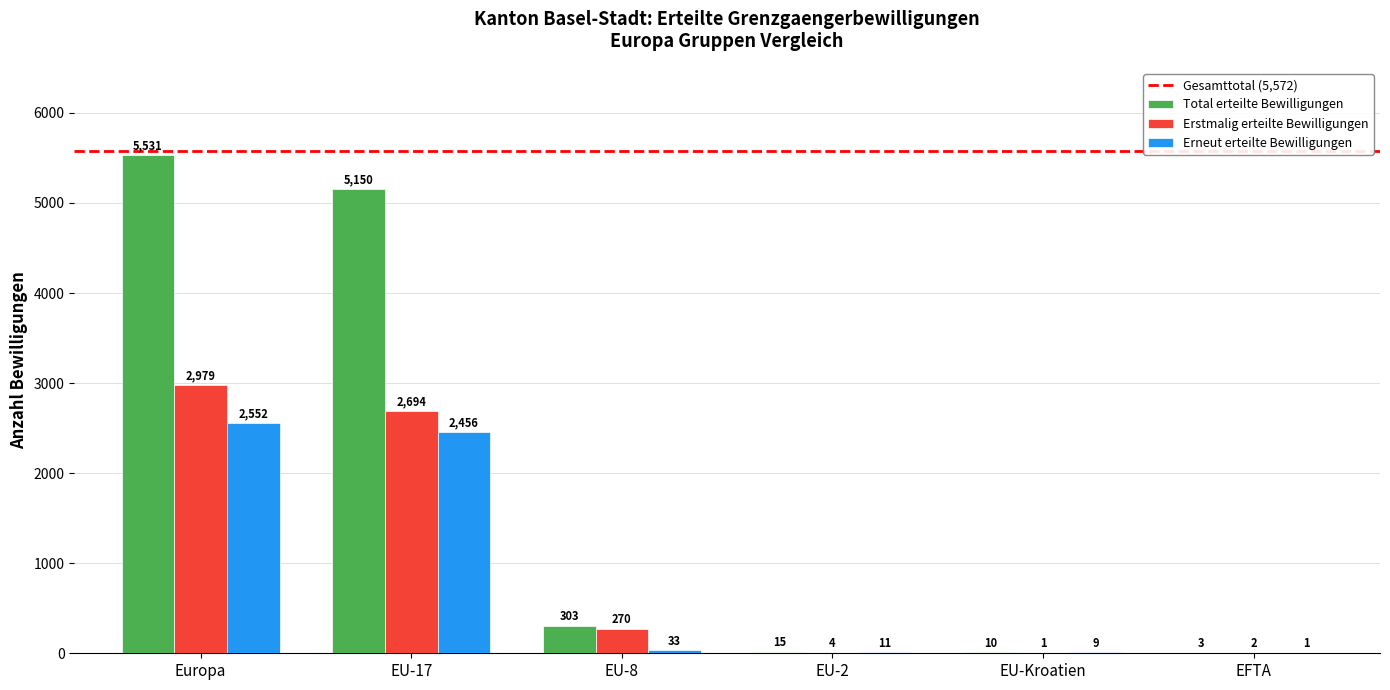

True or false: Total erteilte Bewilligungen has a value of 5150 at EU-17.

True